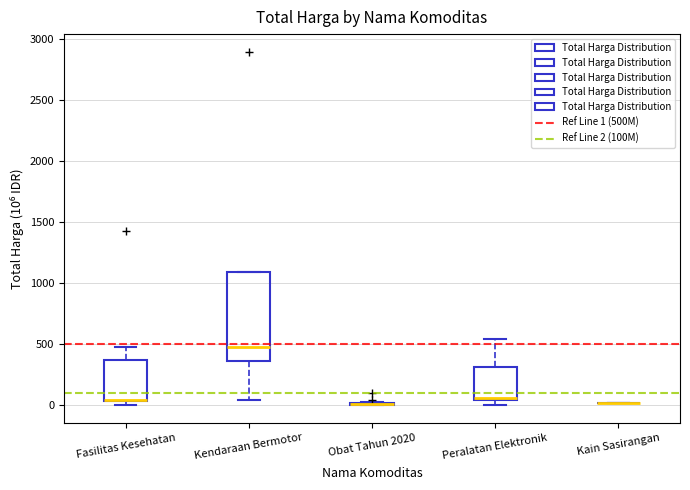

Where is the upper edge of the box for Fasilitas Kesehatan on the y-axis? The values are not printed on the chart, so give them approximately, as read against the axis.

350